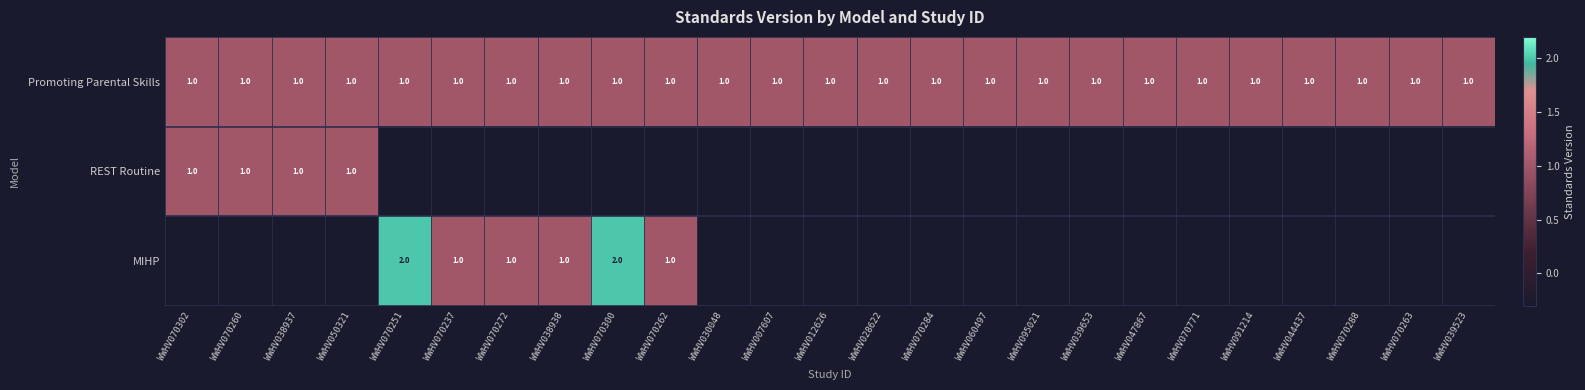

The MIHP series shows 1.0 at WWHV070262. True or false?

True